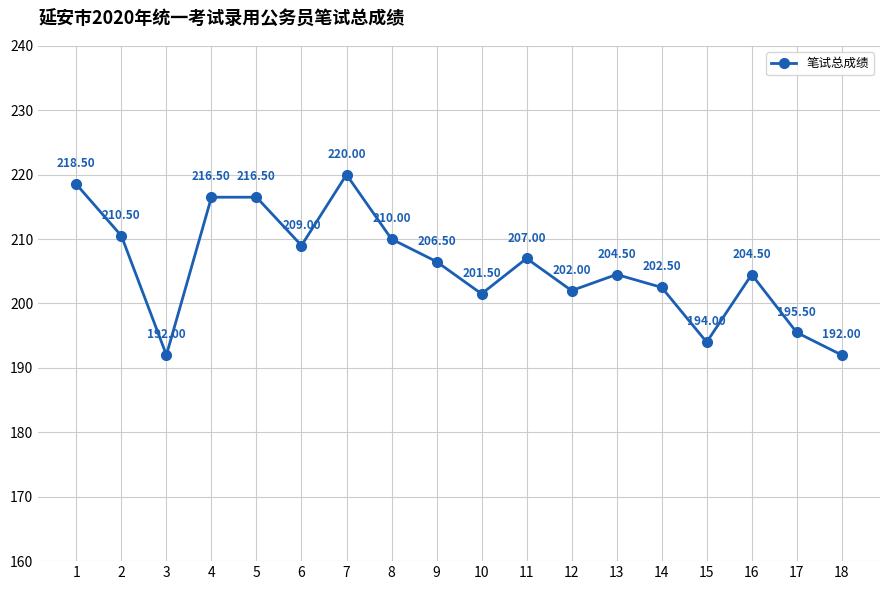

What is the average value?

205.7